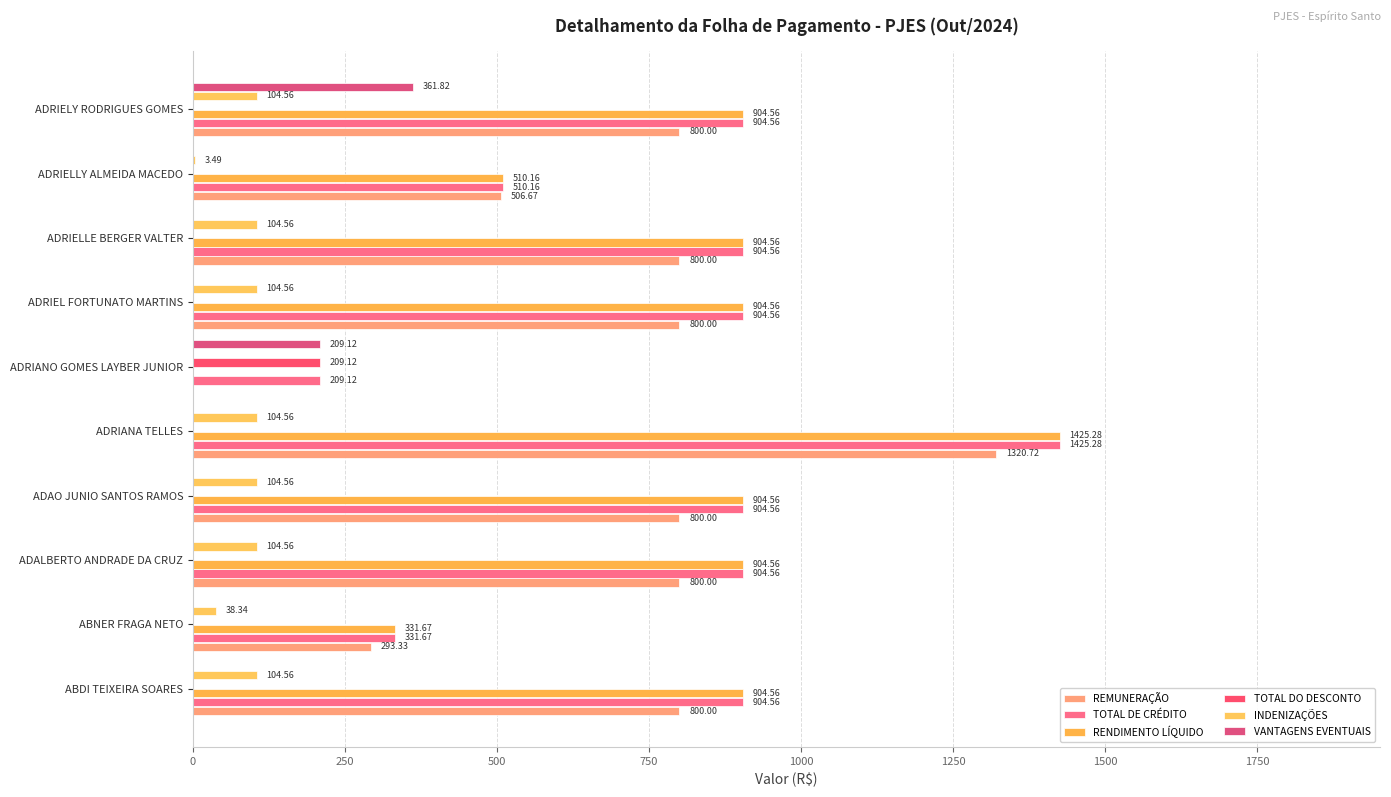

What is the difference between the maximum and minimum values in the VANTAGENS EVENTUAIS series?

361.8